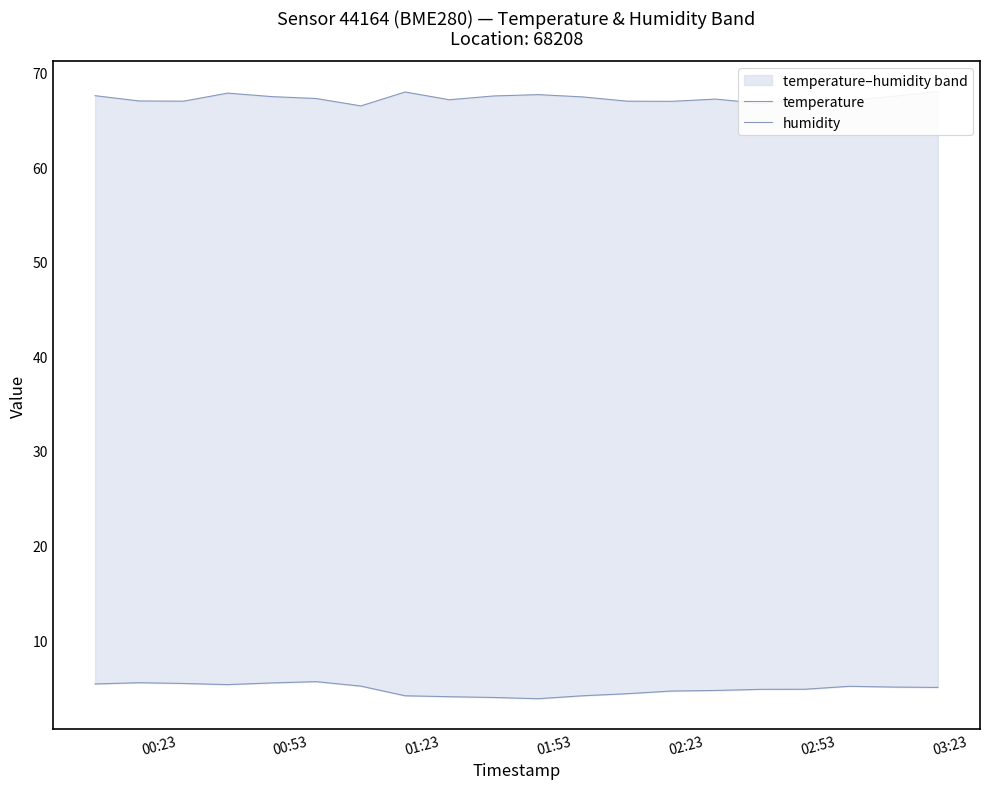

Reading left to right, what are all the values shown in this chart?

temperature: 5.4	5.5	5.4	5.3	5.5	5.6	5.2	4.1	4.0	4.0	3.8	4.1	4.3	4.6	4.7	4.8	4.8	5.1	5.0	5.0
humidity: 67.5	67.0	67.0	67.8	67.5	67.2	66.5	67.9	67.1	67.5	67.7	67.4	67.0	67.0	67.2	66.7	67.2	67.0	67.5	68.0